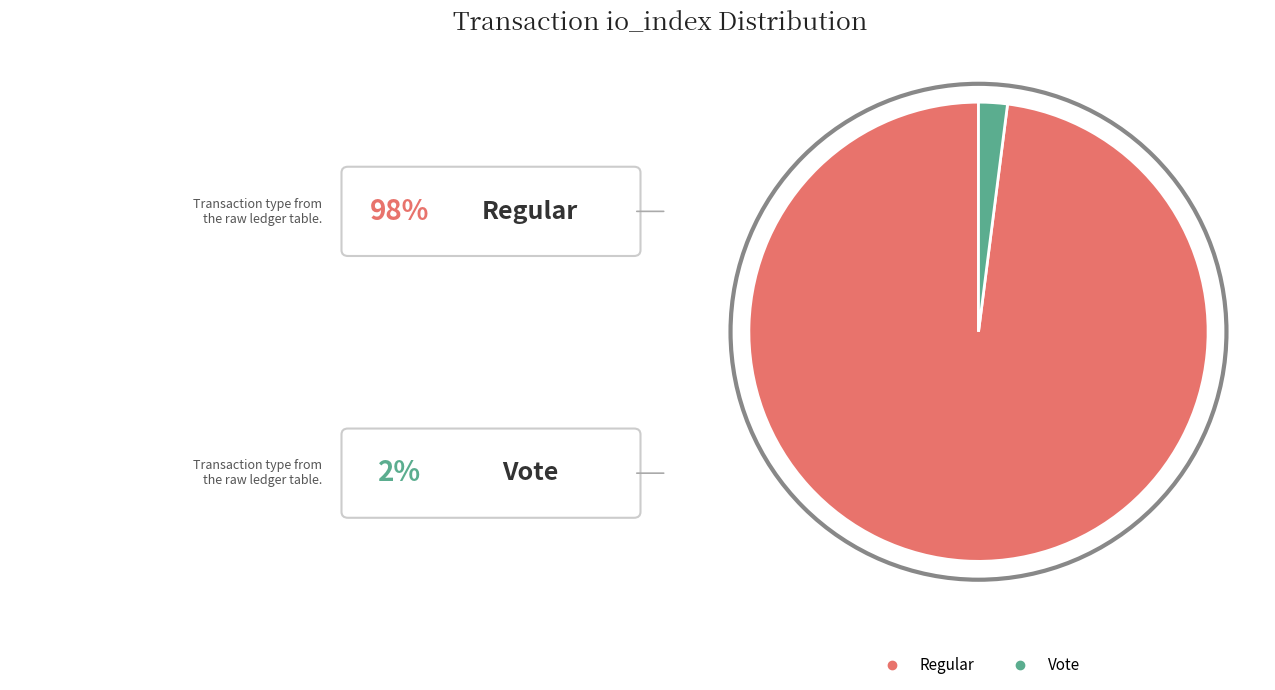

Is it true that Vote (io_index=2) is 2% of the pie?

True